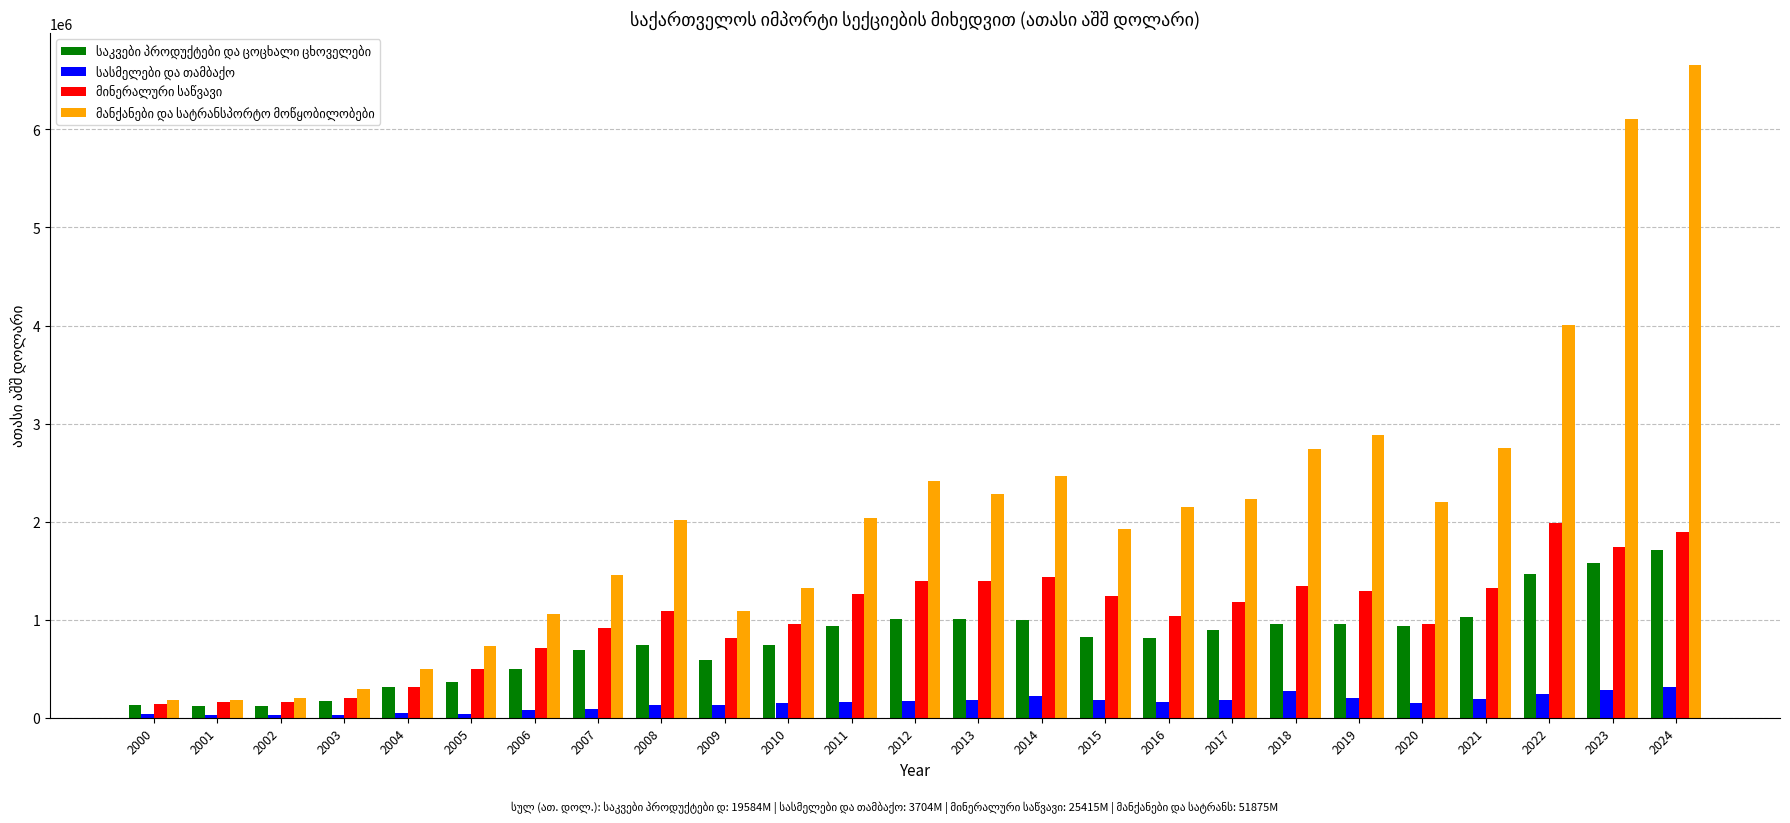

At which category is the sum across all series the highest?

2024